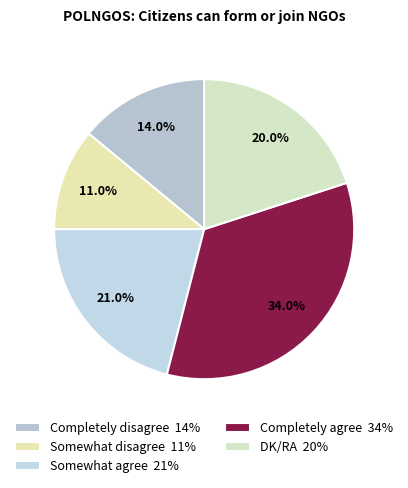

Combined, do DK/RA and Somewhat agree account for over 50%?

No